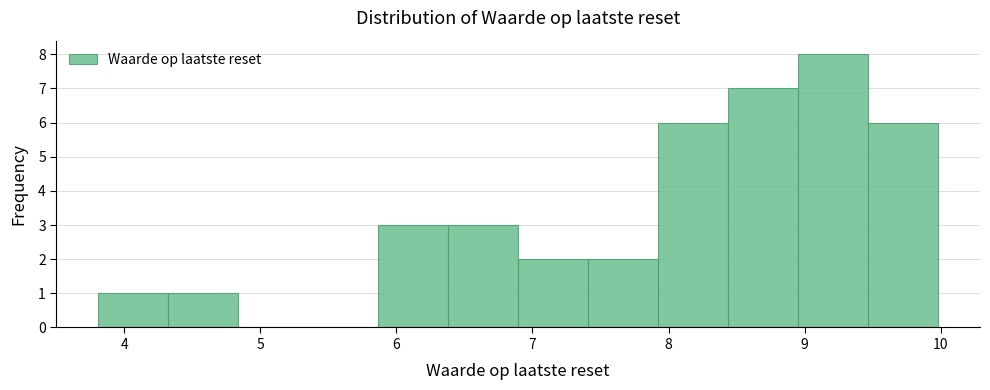

Over which range of the x-axis is the bar tallest?

9.0 to 9.5